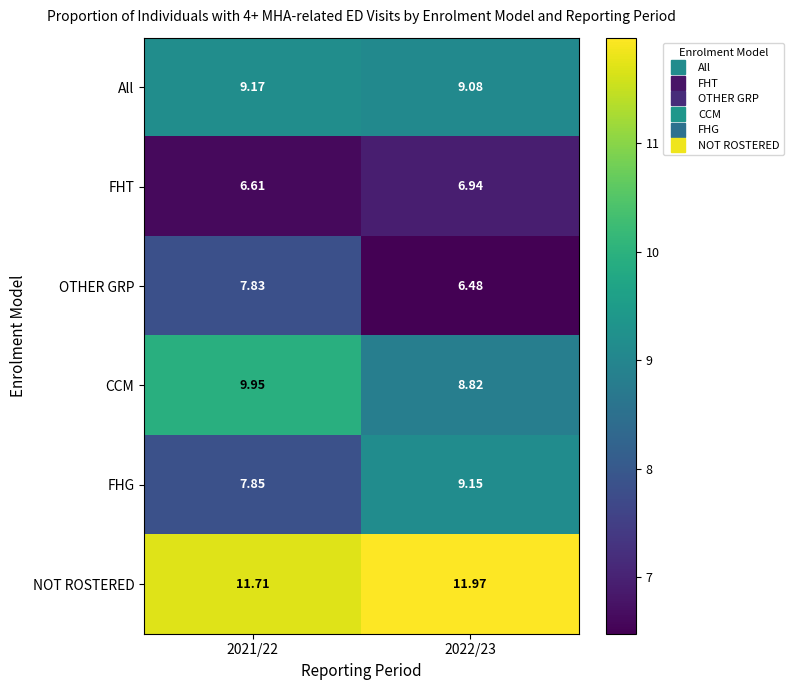

How many series are shown in this chart?

6